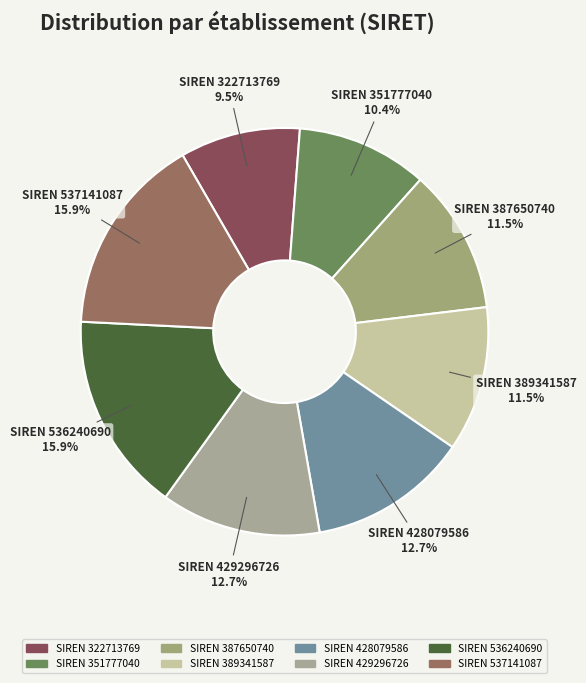

To the nearest percent, what is the difference between the largest and smallest slice percentages?

6%